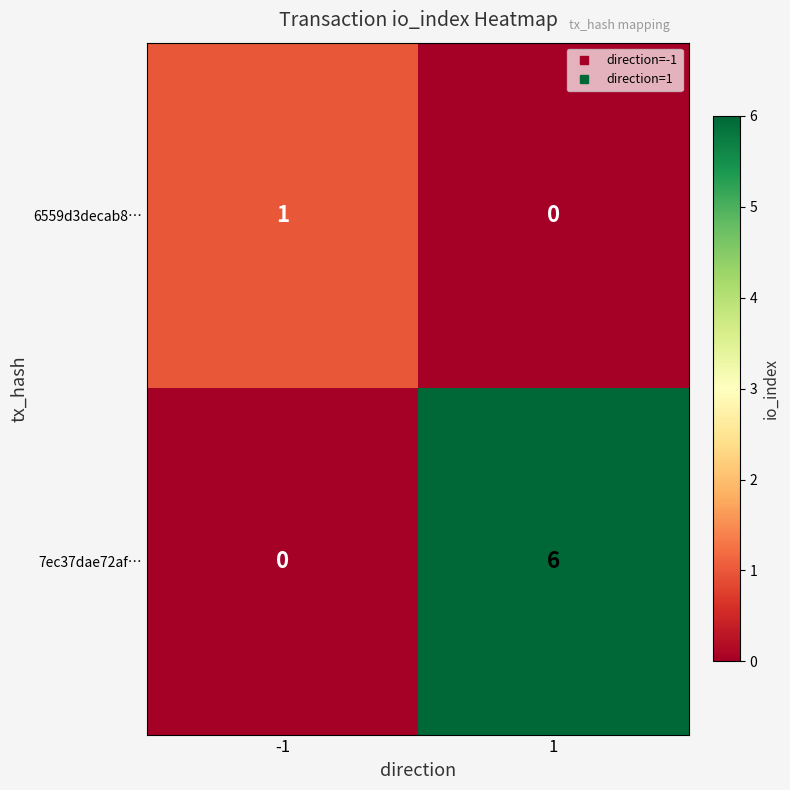

How many series are shown in this chart?

2